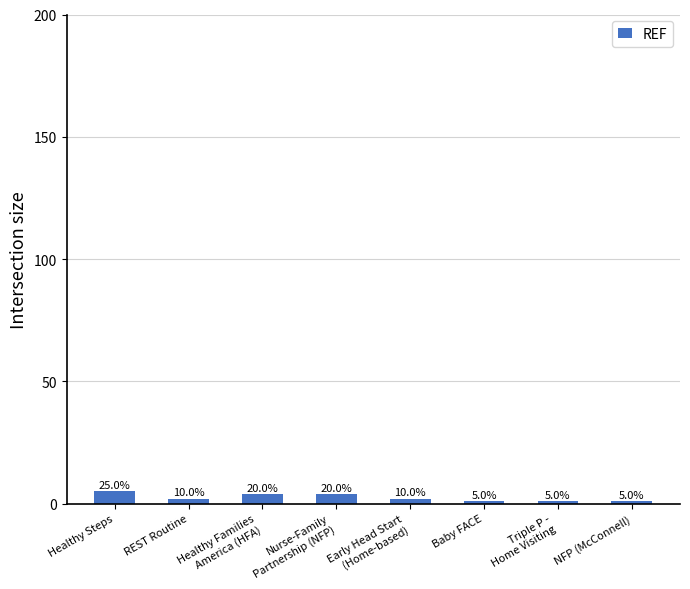

How many values are between 1 and 4?

7